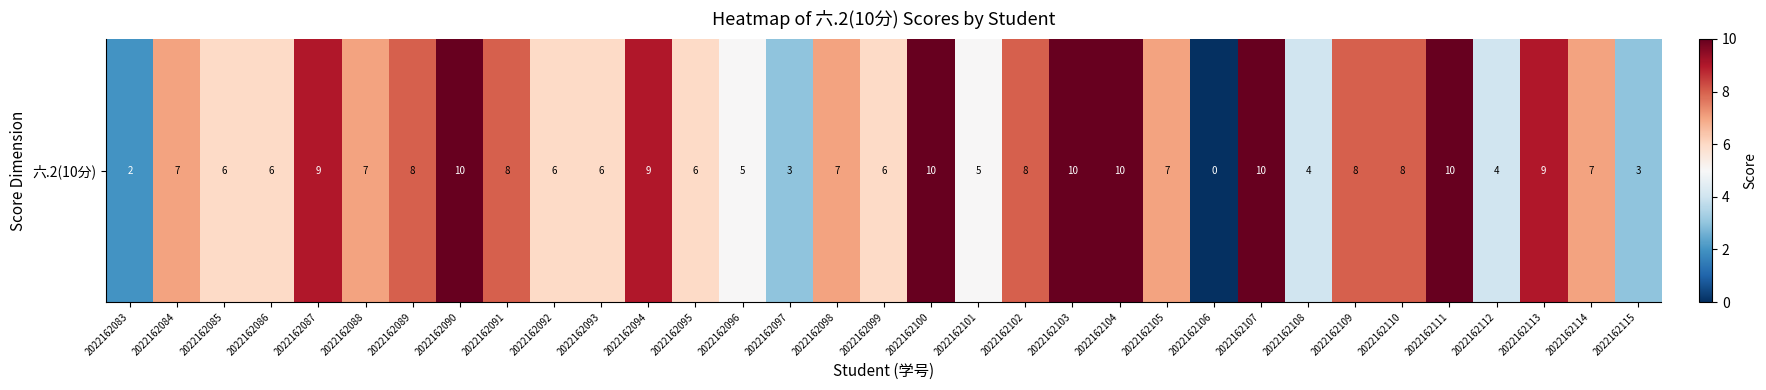

At which category does the chart reach its peak across all series?

2022162090